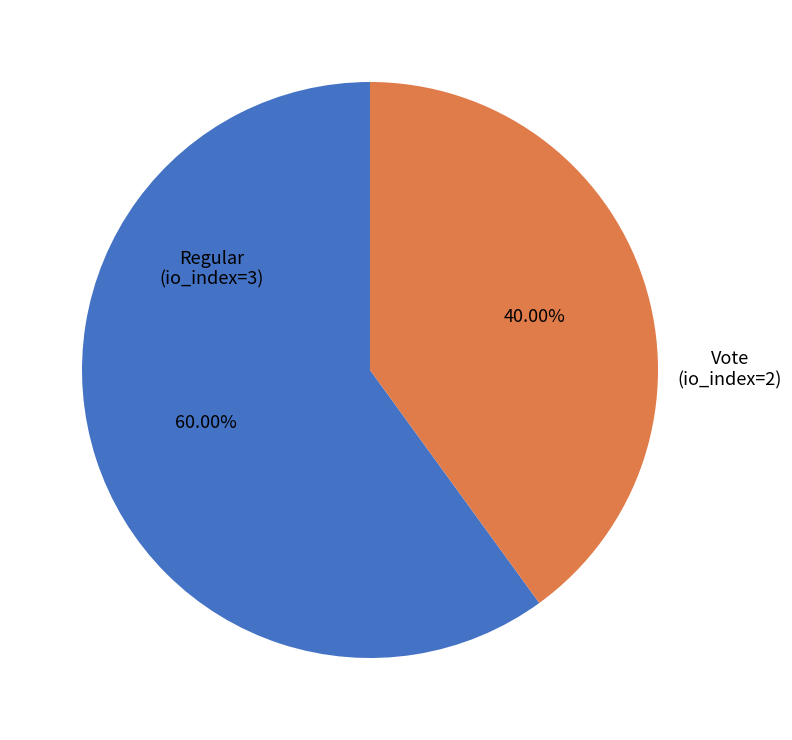

Approximately how many times larger is the value at Regular compared to Vote?

1.5